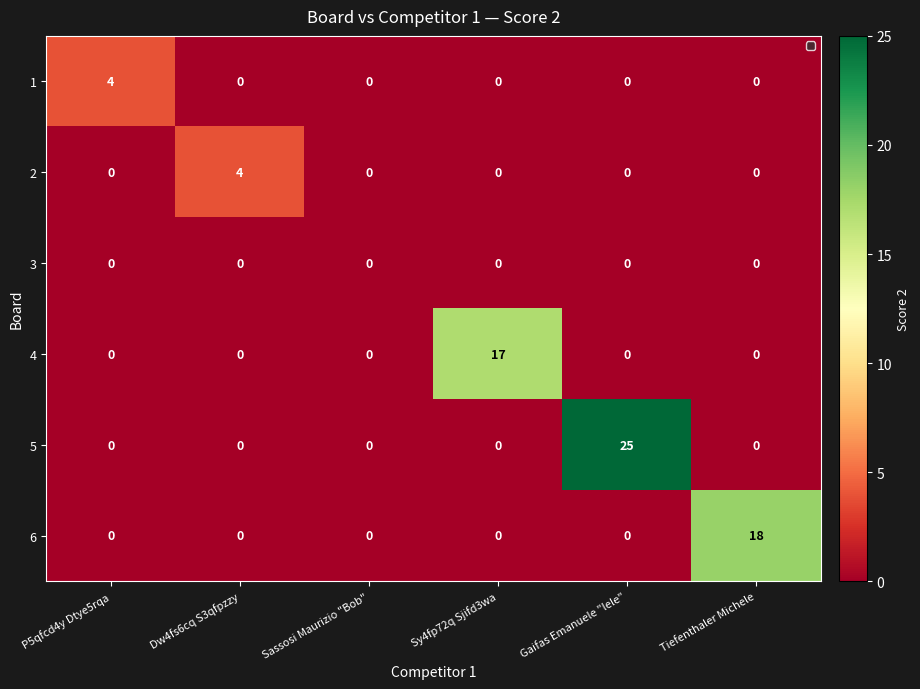

Which series has the largest range (max minus min)?

5